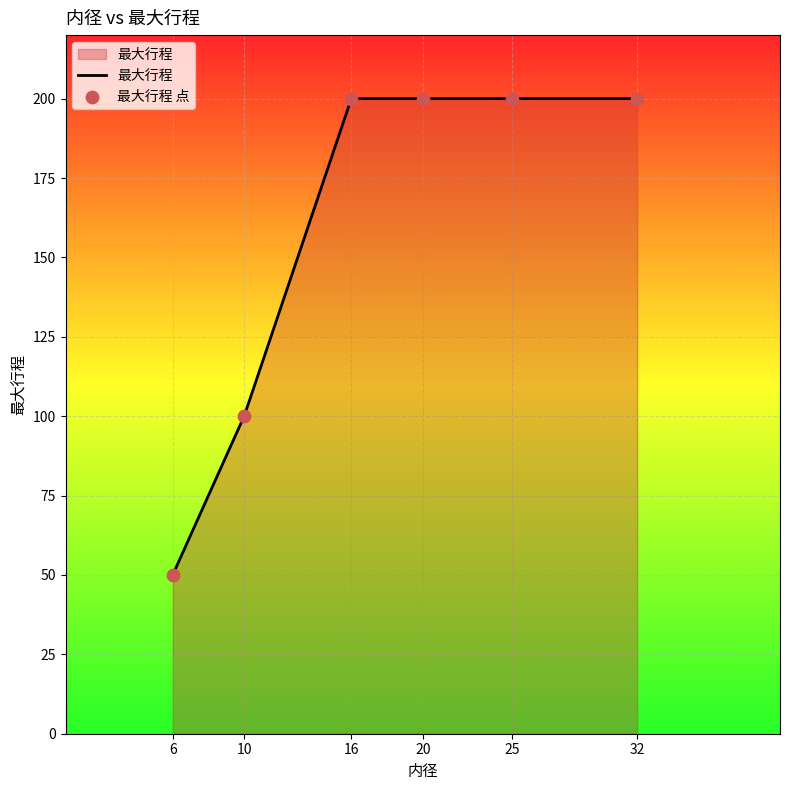

What is the sum of the values at 16 and 32?

400